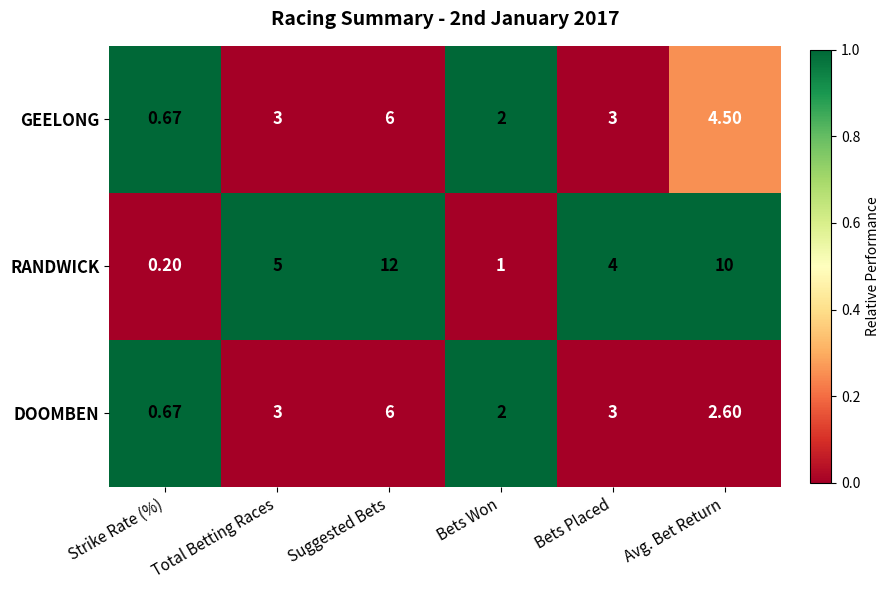

How many data points does each series have?

6